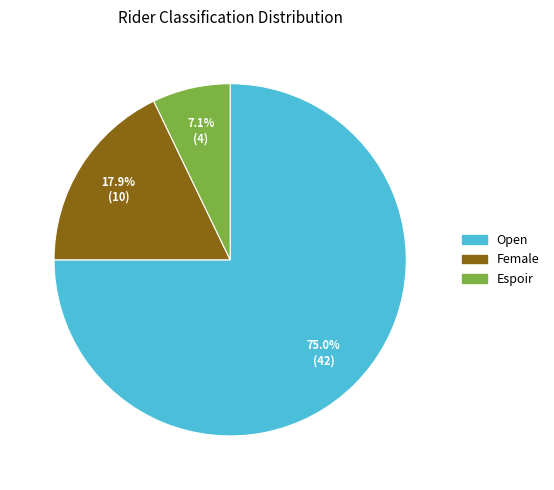

Does any single category account for the majority?

Yes